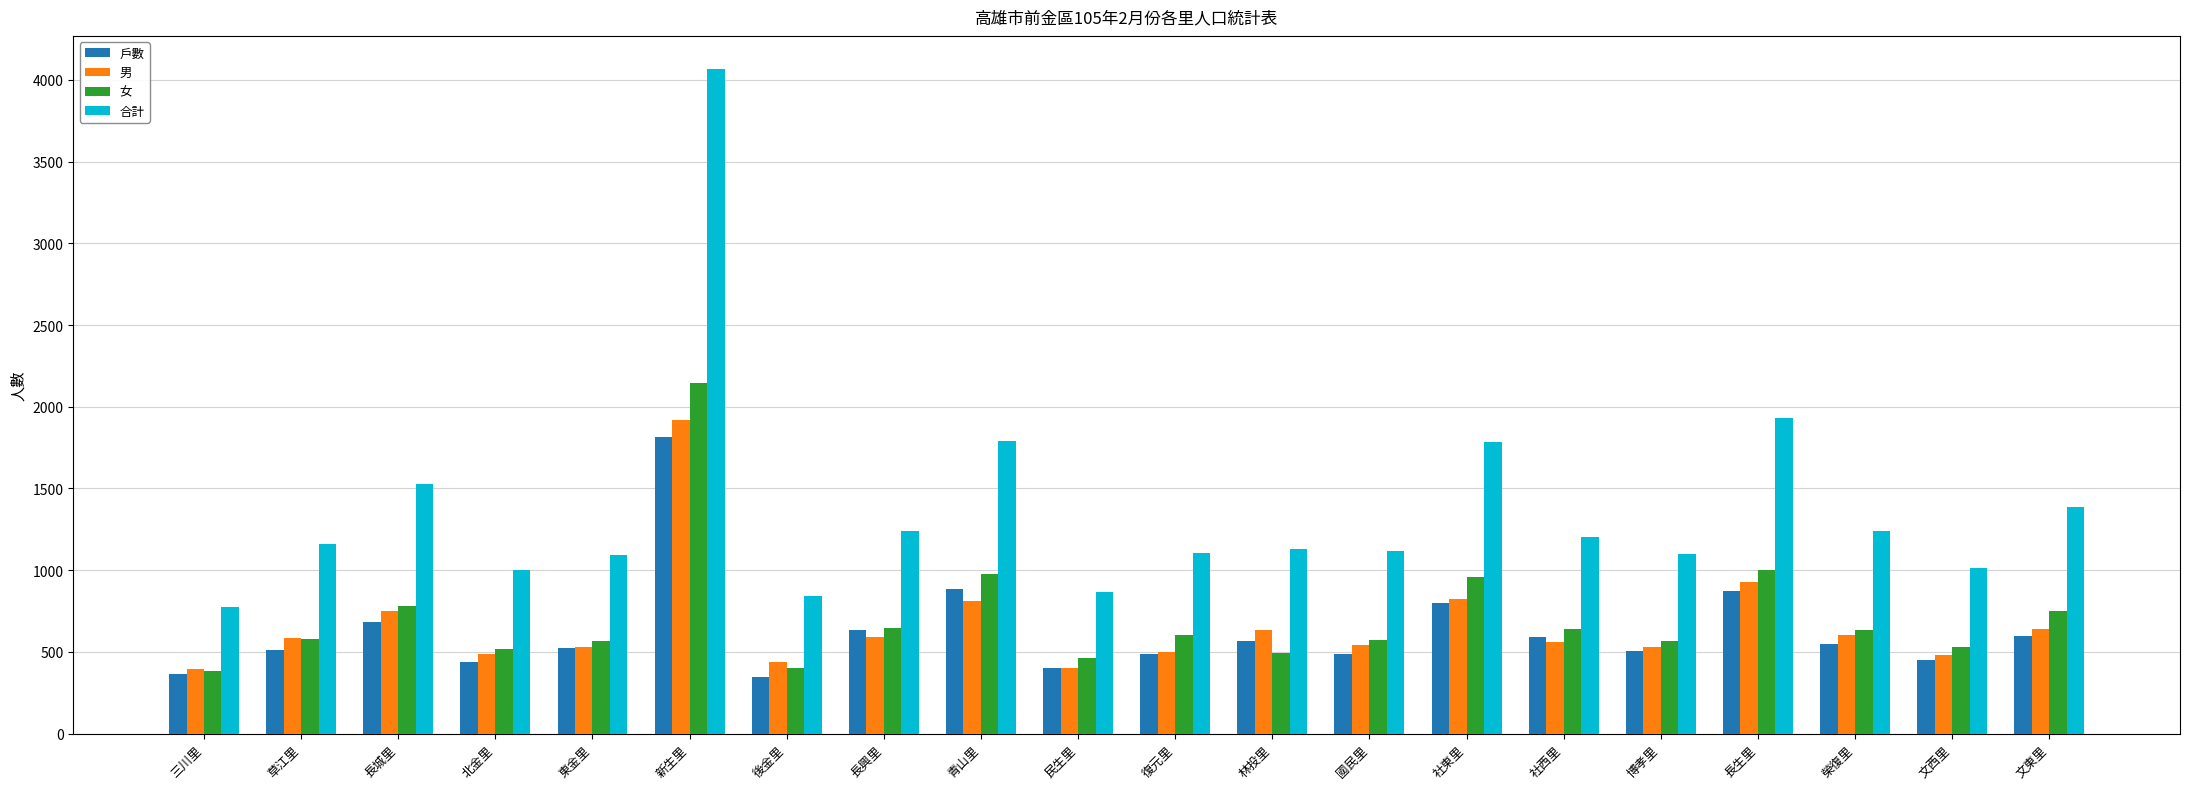

What is the minimum value for 男?

394